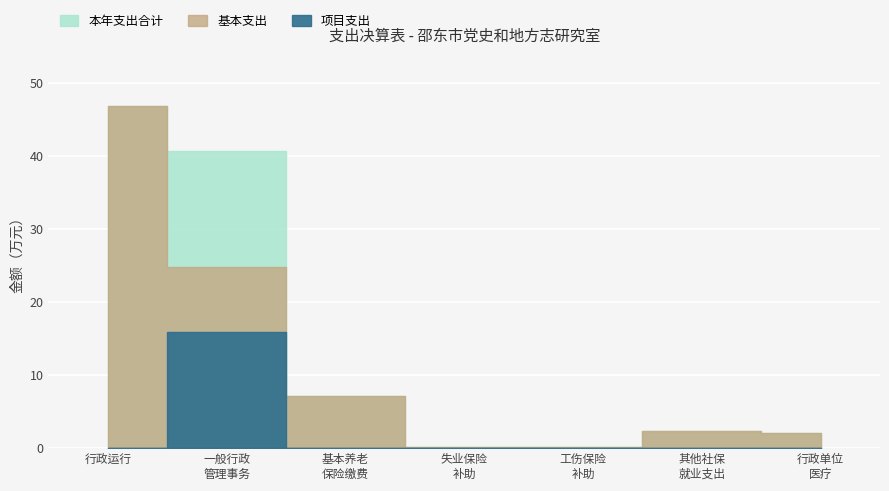

What are all the series names shown in the legend?

本年支出合计, 基本支出, 项目支出